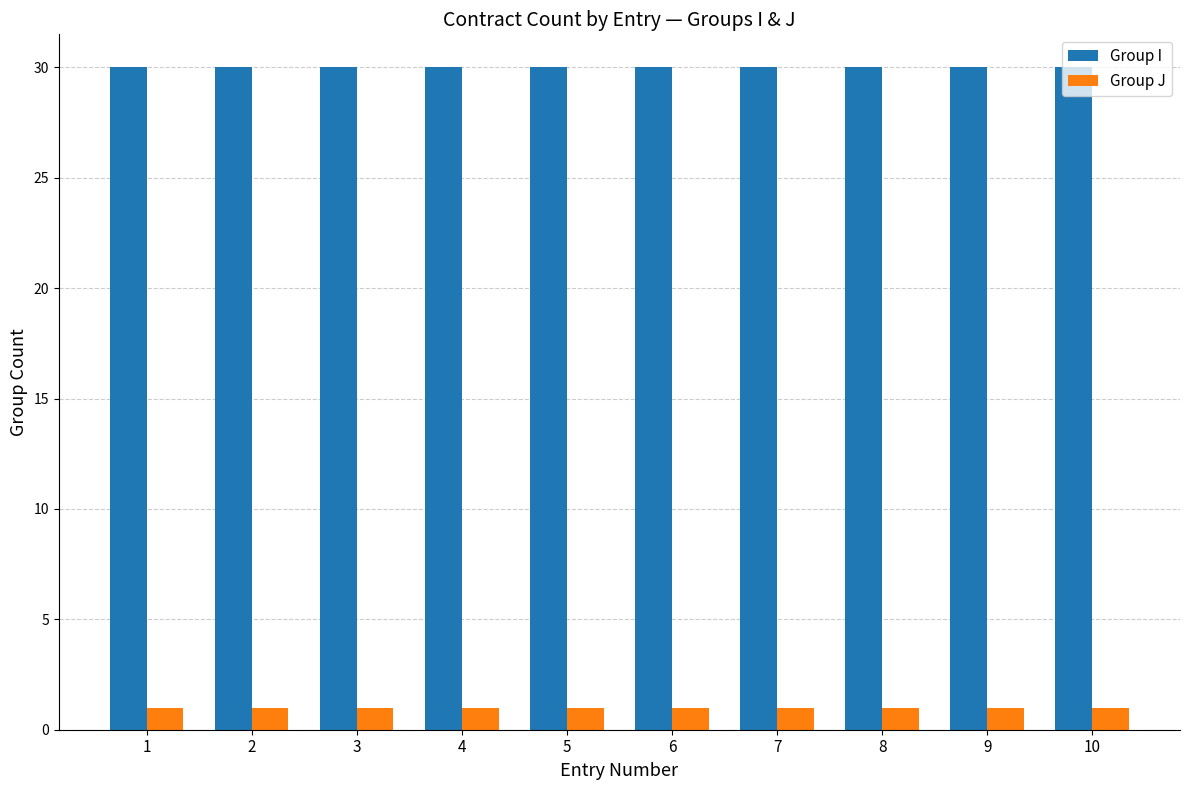

What is the value of the Group I bar at the 5th from the left?

30